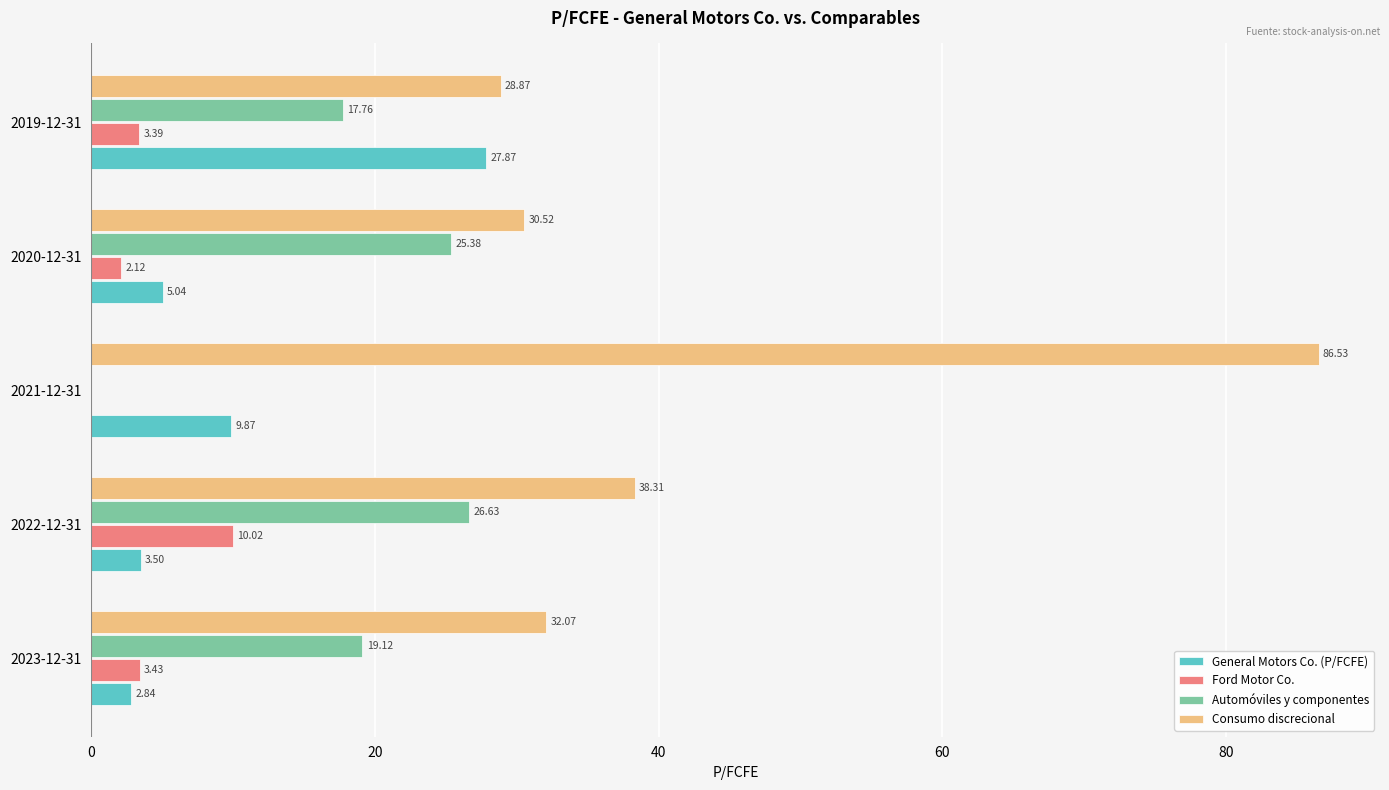

At which category is the sum across all series the highest?

2021-12-31